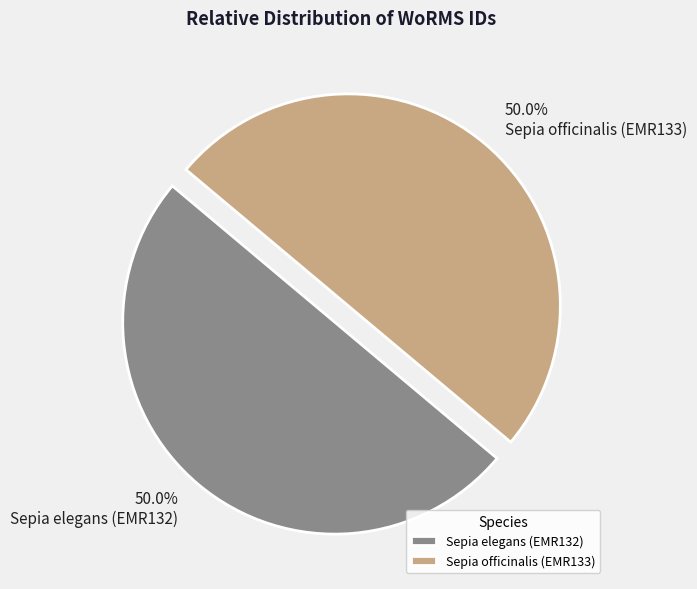

Approximately how many times larger is the value at Sepia officinalis (EMR133) compared to Sepia elegans (EMR132)?

1.0